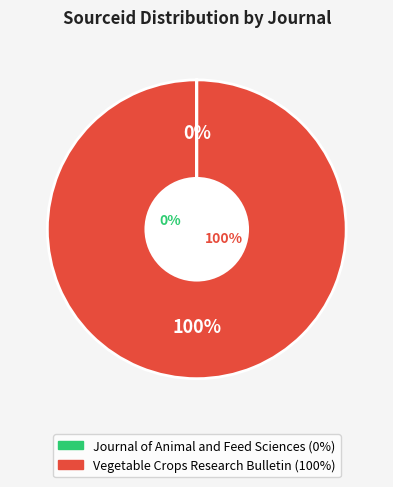

Does any single category account for the majority?

Yes